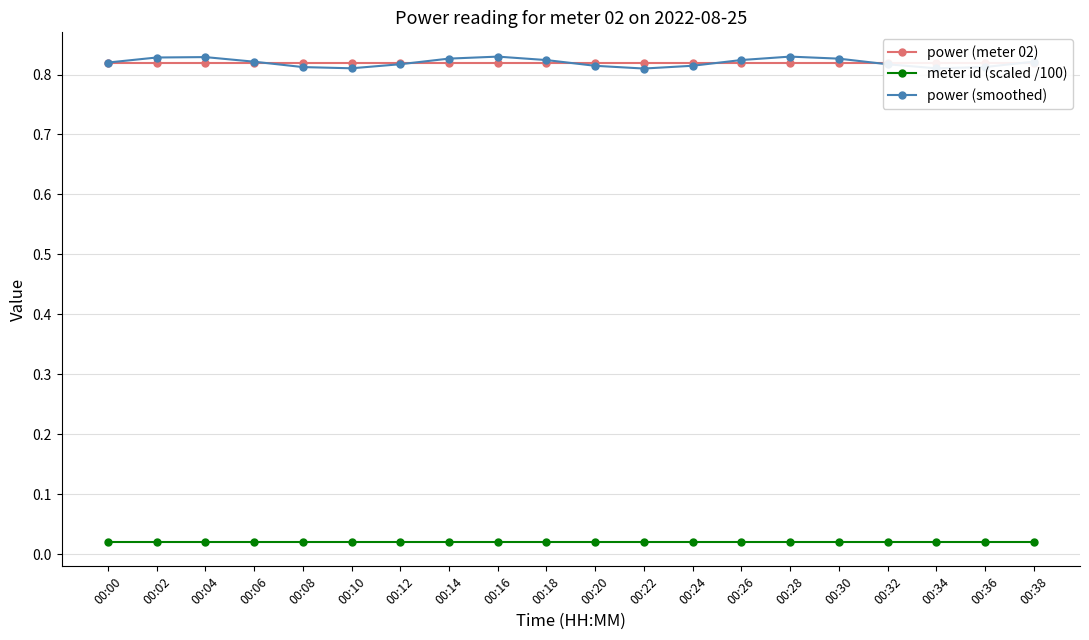

At how many categories does at least one series exceed 0?

20